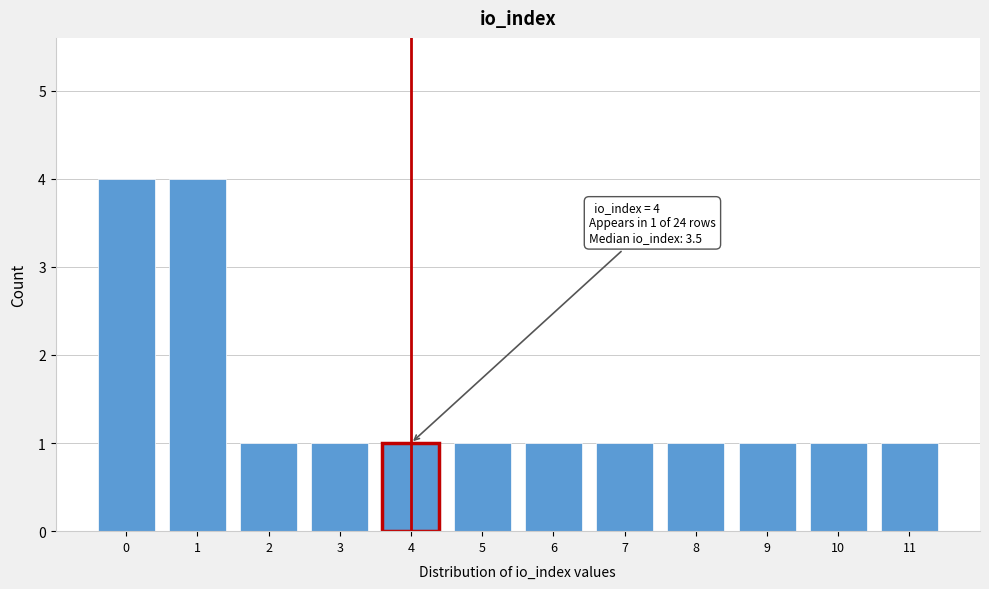

Reading left to right, extract all data points from this chart.

0=4	1=4	2=1	3=1	4=1	5=1	6=1	7=1	8=1	9=1	10=1	11=1